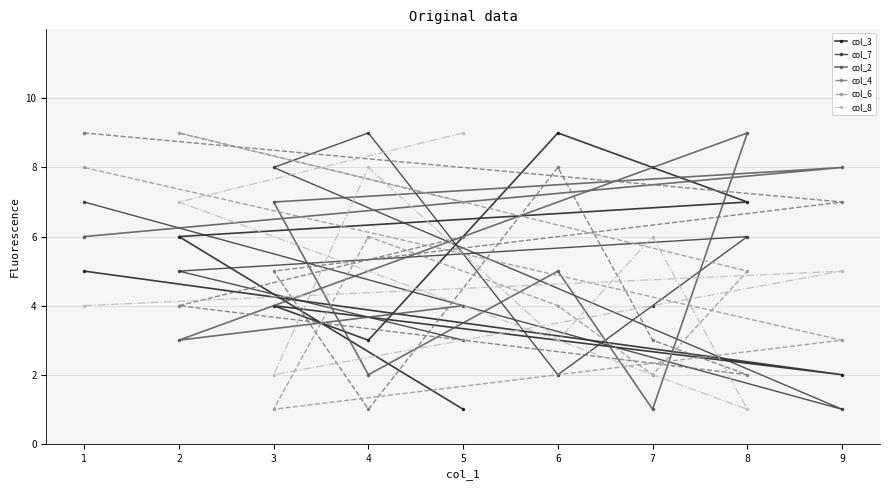

Rank the categories by col_4 value from lowest to highest.

4, 8, 7, 2, 3, 5, 9, 6, 1